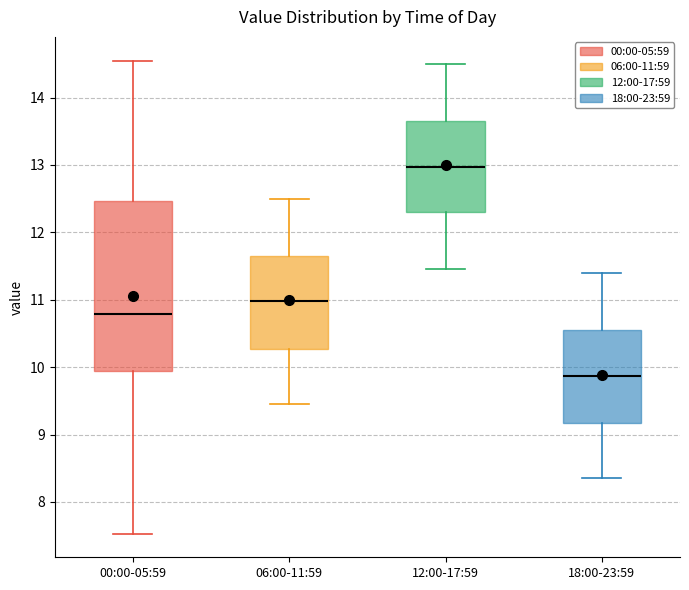

Which box has the highest median line?

12:00-17:59